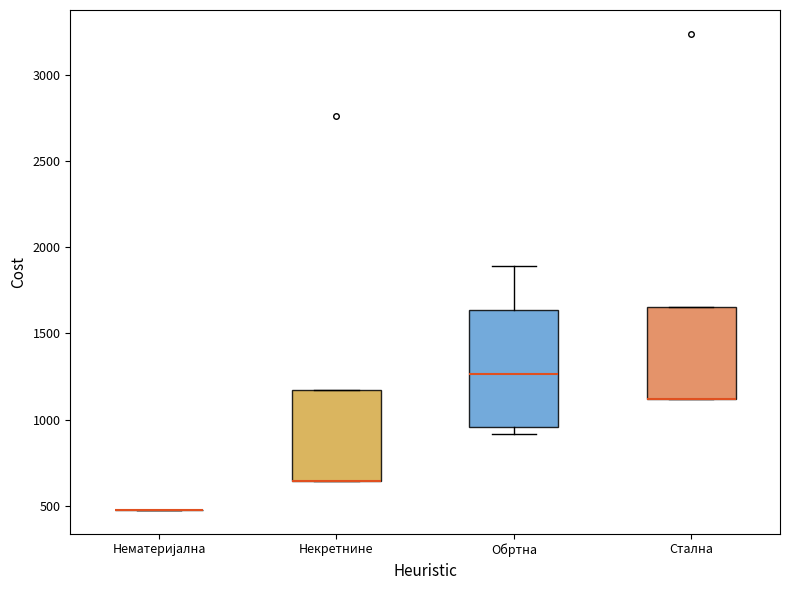

Reading left to right, read every box against the y-axis: the position of its median line, the range the box covers, and the ends of its whiskers. The values are not printed on the chart, so give them approximately, as read against the axis.

Нематеријална: box collapsed to a line at 500, whiskers 500 to 500
Некретнине: median 650 (drawn on the box's lower edge), box 650 to 1150, whiskers 650 to 1150
Обртна: median 1250, box 950 to 1650, whiskers 900 to 1900
Стална: median 1100 (drawn on the box's lower edge), box 1100 to 1650, whiskers 1100 to 1650